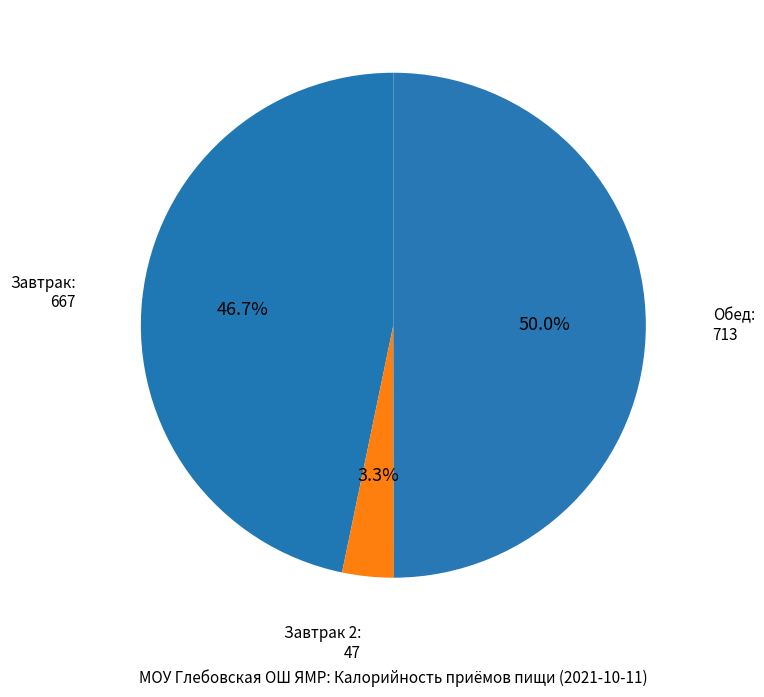

Count the number of slices in the pie.

3